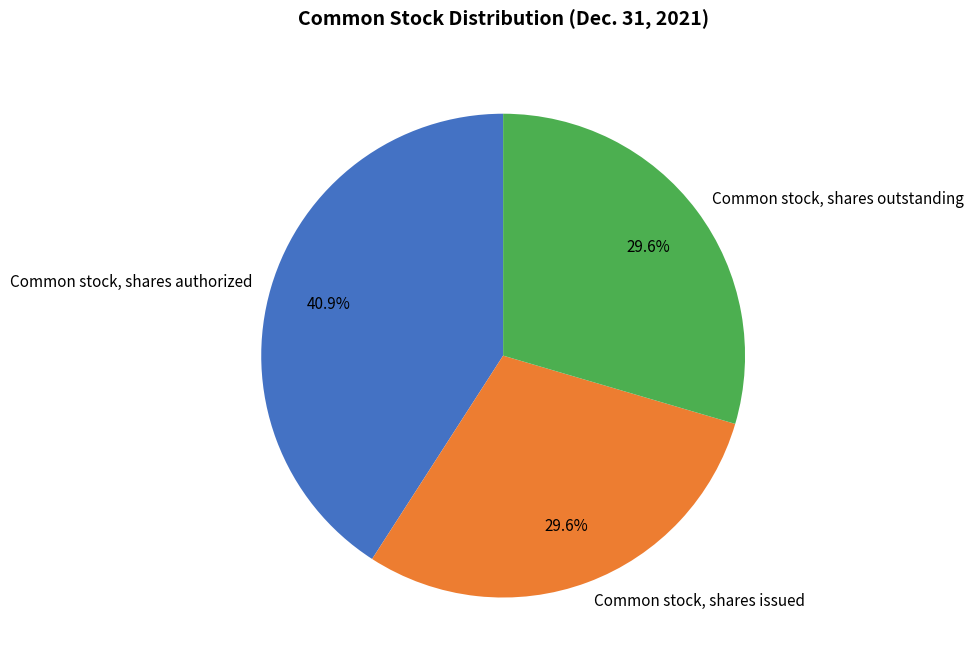

The Common stock, shares authorized slice represents 31% of the pie. True or false?

False